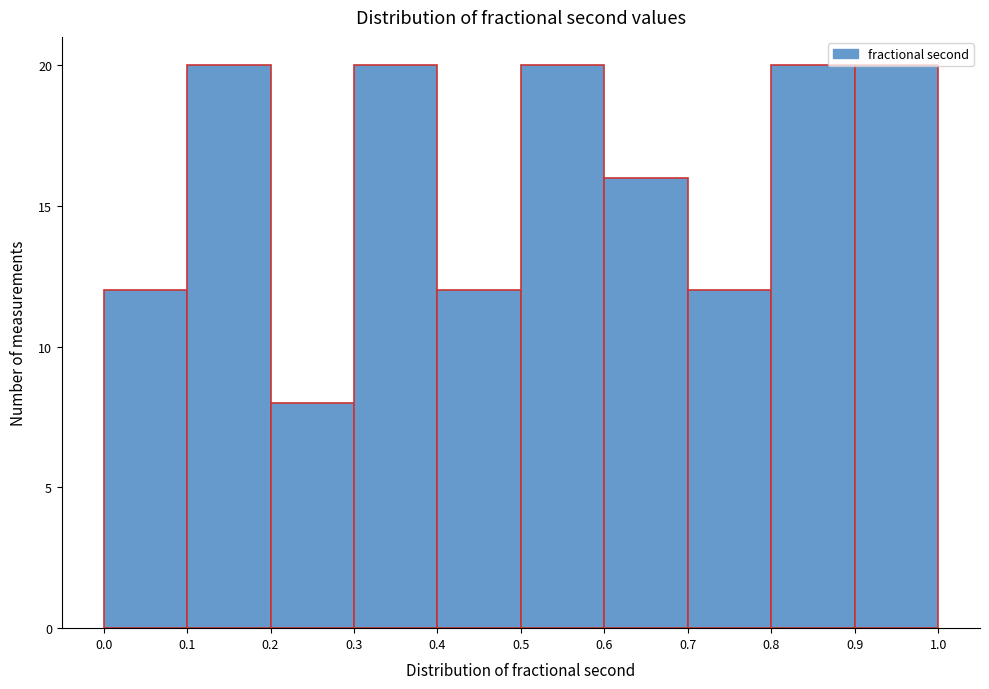

Reading left to right, transcribe this chart: for each bar, give the range it covers on the x-axis and its height. The values are not printed on the chart, so give them approximately, as read against the axis.

0.0 to 0.1: 12
0.1 to 0.2: 20
0.2 to 0.3: 8
0.3 to 0.4: 20
0.4 to 0.5: 12
0.5 to 0.6: 20
0.6 to 0.7: 16
0.7 to 0.8: 12
0.8 to 0.9: 20
0.9 to 1.0: 20